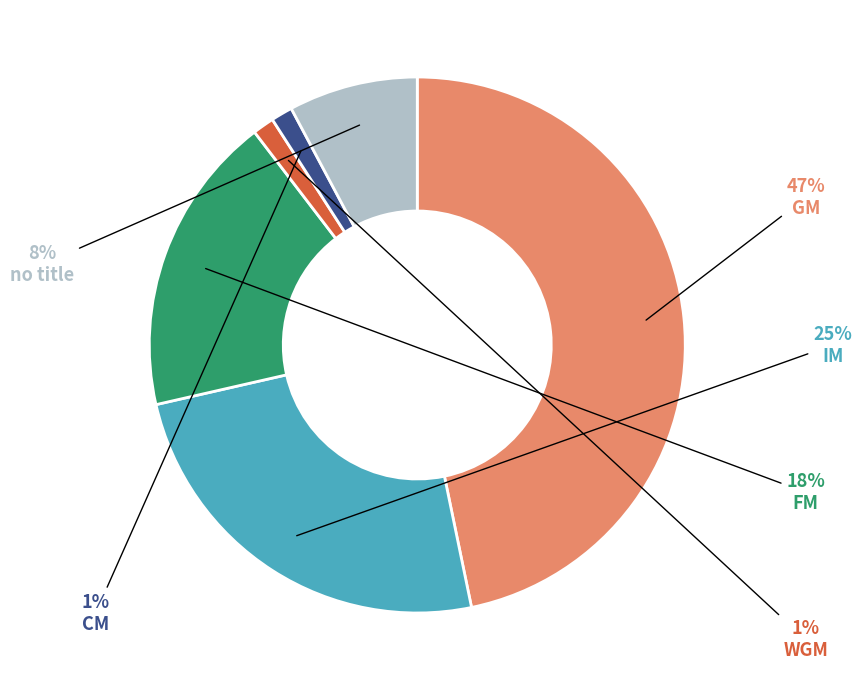

Is there any slice that represents more than half of the pie?

No